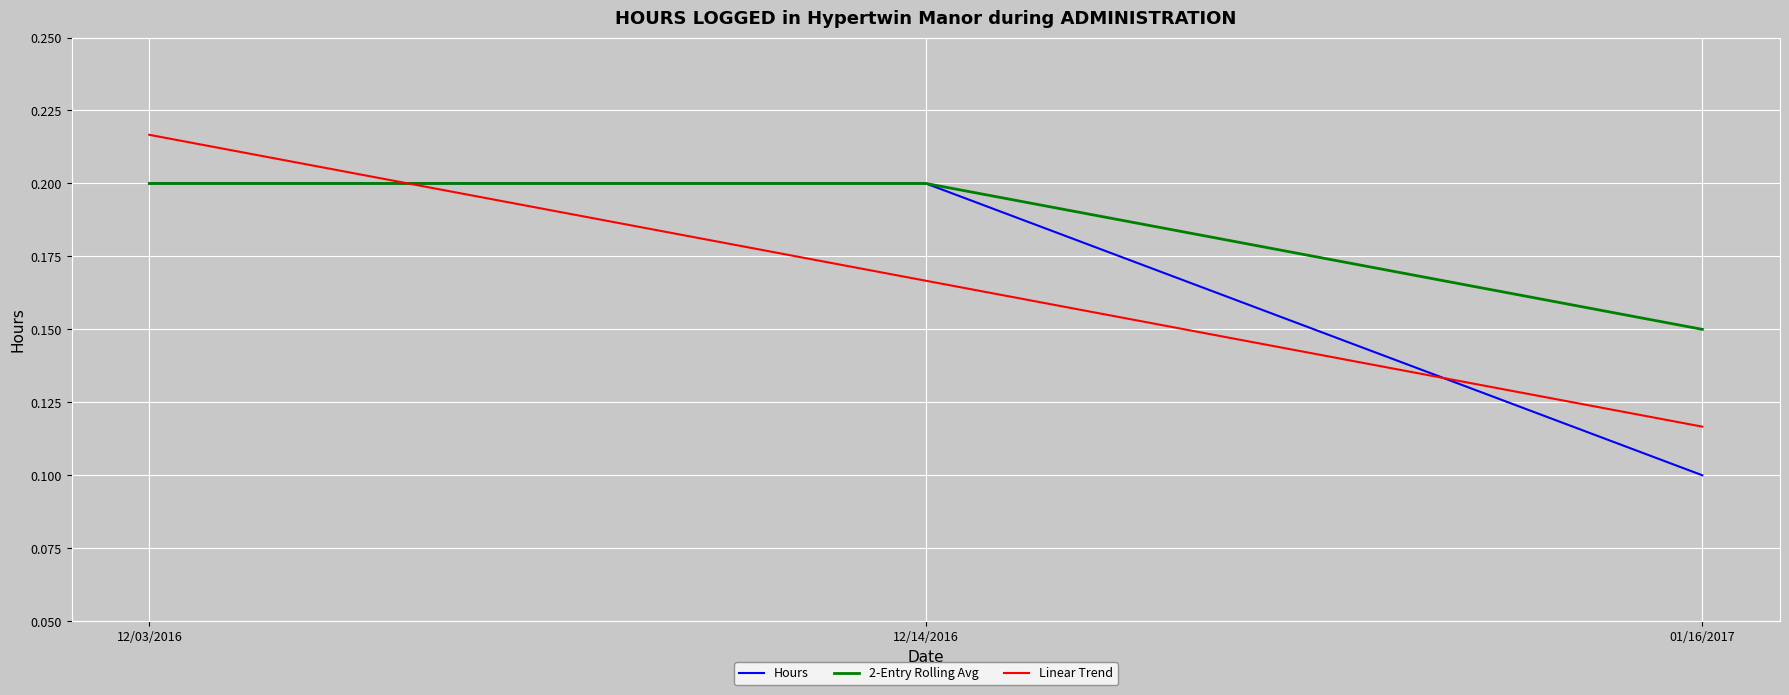

Which category has the highest value across all series?

12/03/2016